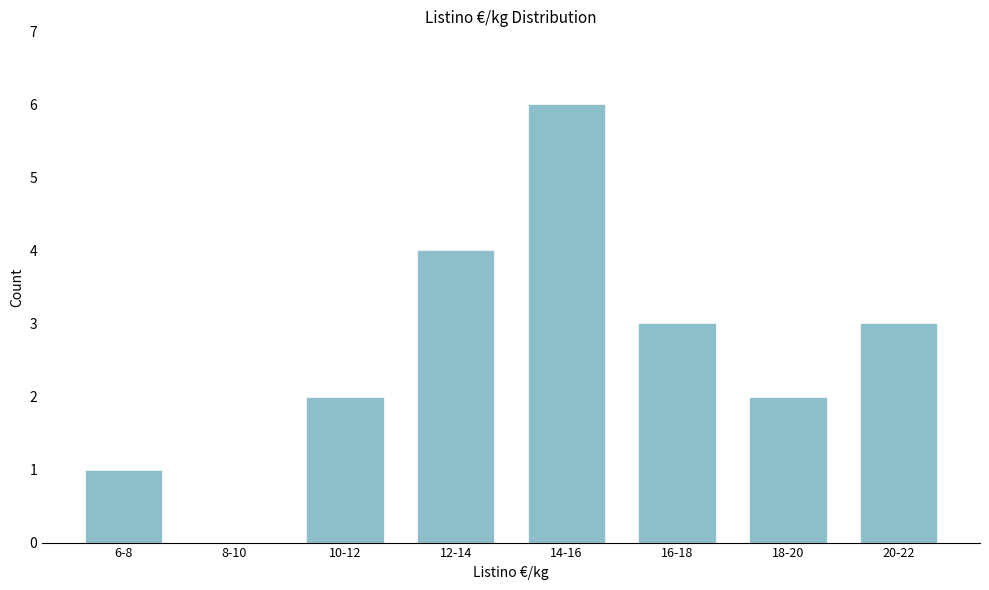

Reading left to right, list all the values displayed in this chart.

6-8=1	8-10=0	10-12=2	12-14=4	14-16=6	16-18=3	18-20=2	20-22=3